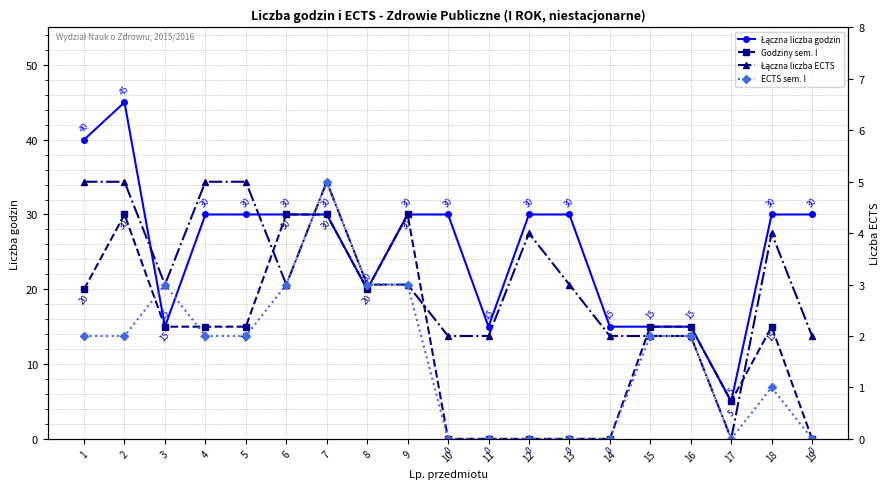

Reading left to right, what are all the values shown in this chart?

Łączna liczba godzin: 1=40	2=45	3=15	4=30	5=30	6=30	7=30	8=20	9=30	10=30	11=15	12=30	13=30	14=15	15=15	16=15	17=5	18=30	19=30
Godziny sem. I: 1=20	2=30	3=15	4=15	5=15	6=30	7=30	8=20	9=30	10=0	11=0	12=0	13=0	14=0	15=15	16=15	17=5	18=15	19=0
Łączna liczba ECTS: 1=5	2=5	3=3	4=5	5=5	6=3	7=5	8=3	9=3	10=2	11=2	12=4	13=3	14=2	15=2	16=2	17=0	18=4	19=2
ECTS sem. I: 1=2	2=2	3=3	4=2	5=2	6=3	7=5	8=3	9=3	10=0	11=0	12=0	13=0	14=0	15=2	16=2	17=0	18=1	19=0